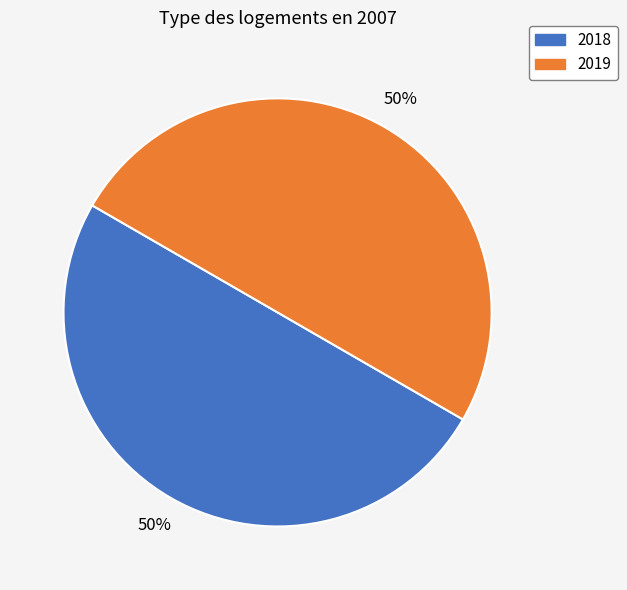

Approximately how many times larger is the value at 2018 compared to 2019?

1.0